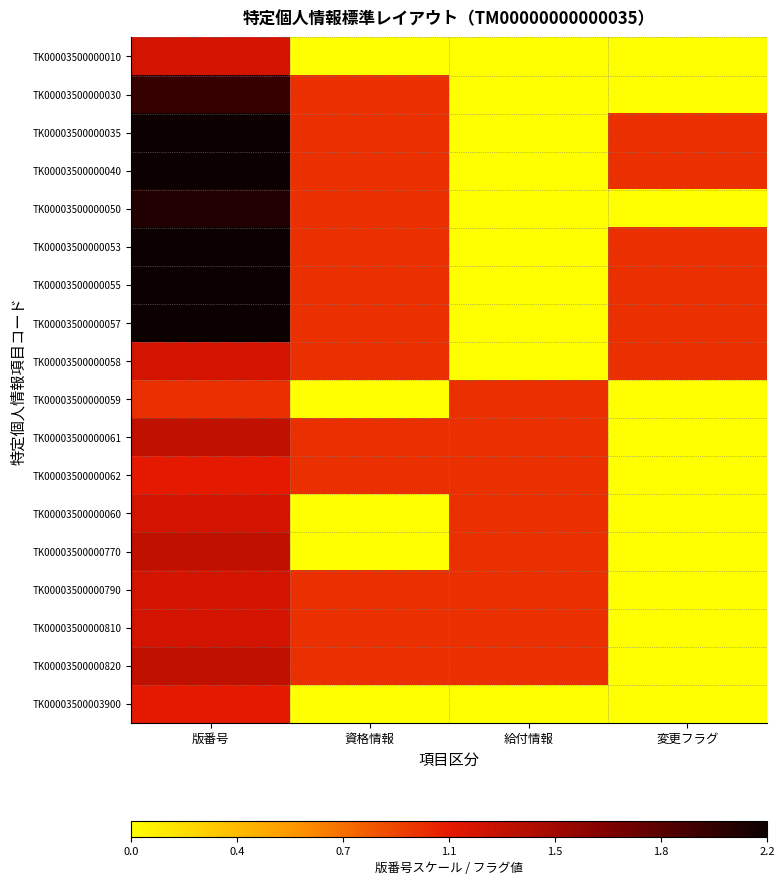

Which series changed the most between 版番号 and 変更フラグ?

TK00003500000050